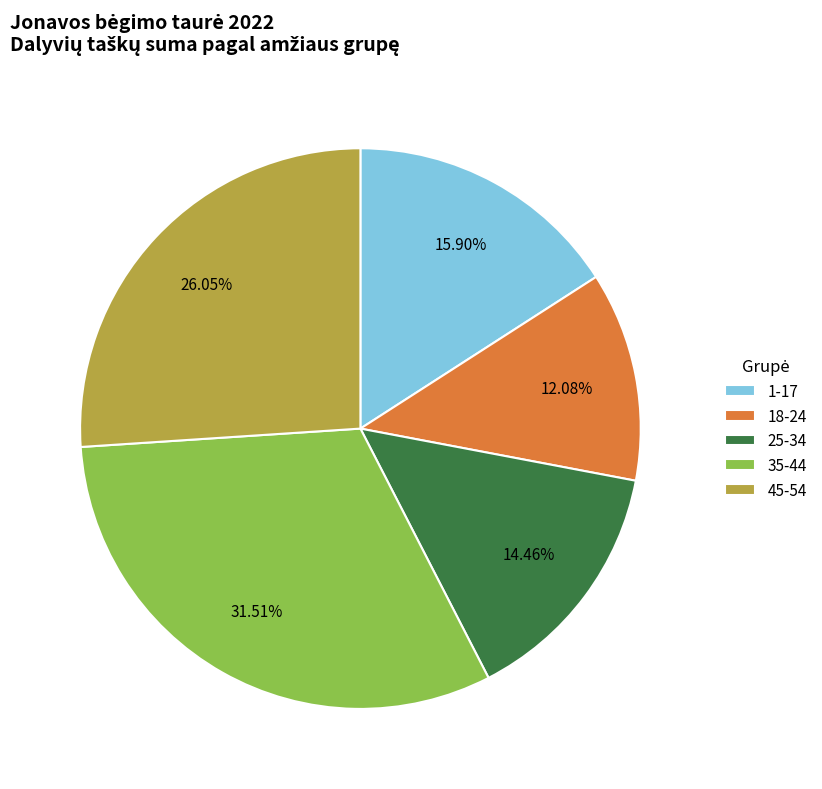

Between 18-24 and 45-54, which is larger?

45-54